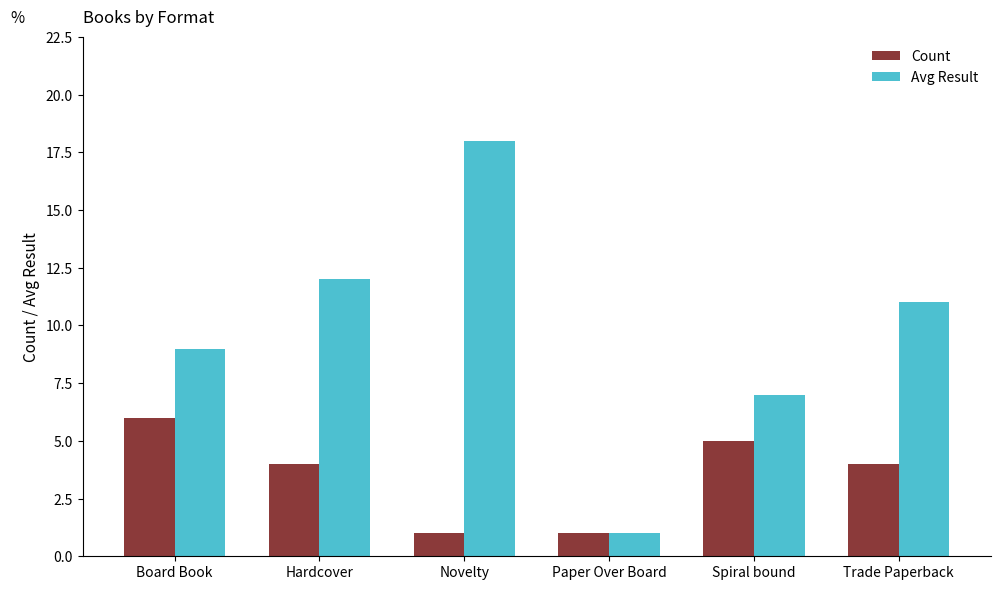

What position from the right is Hardcover?

5